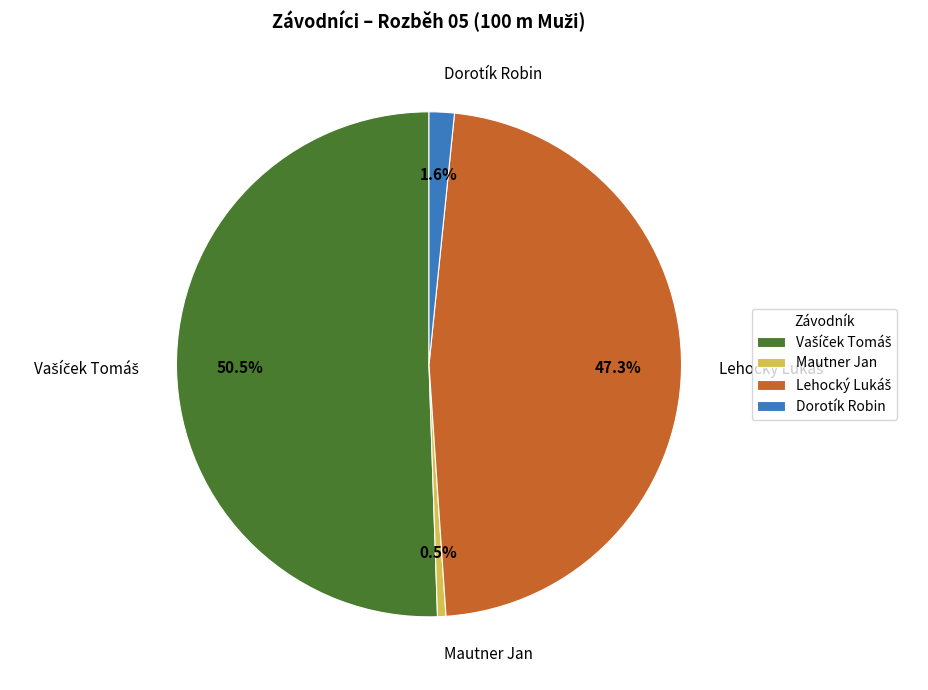

Which slice is the smallest?

Mautner Jan